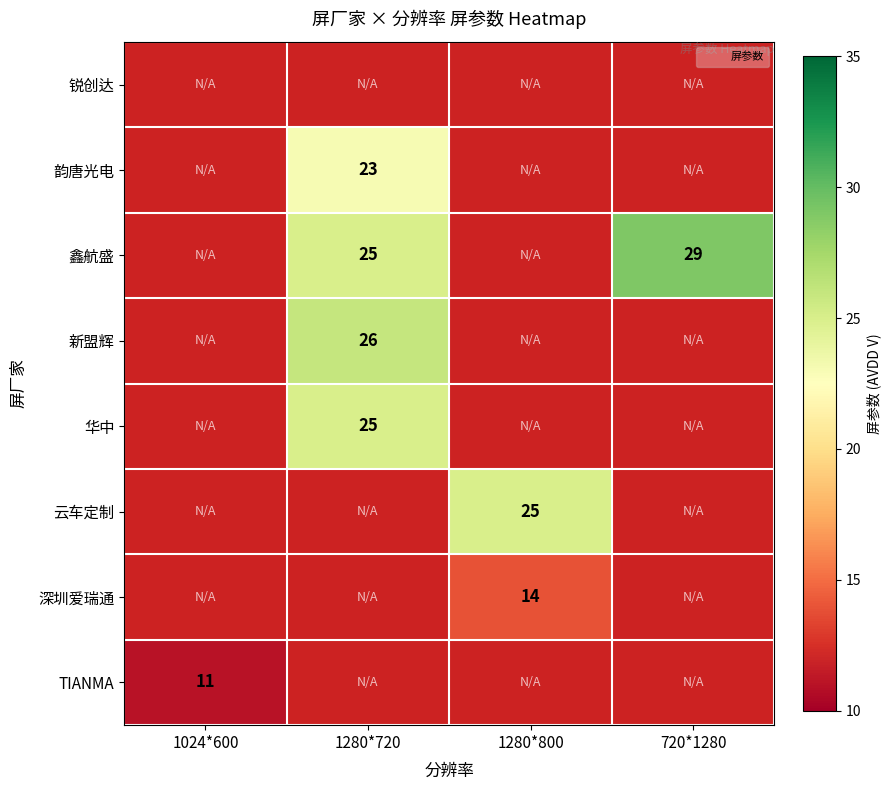

Which has a higher value, 1280*800 or 1024*600?

1024*600